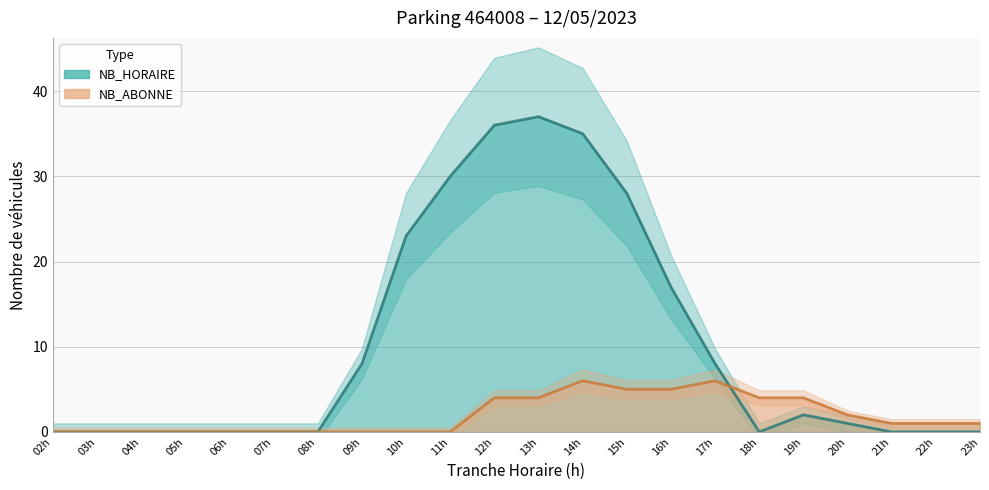

How many lines are shown in the chart?

2